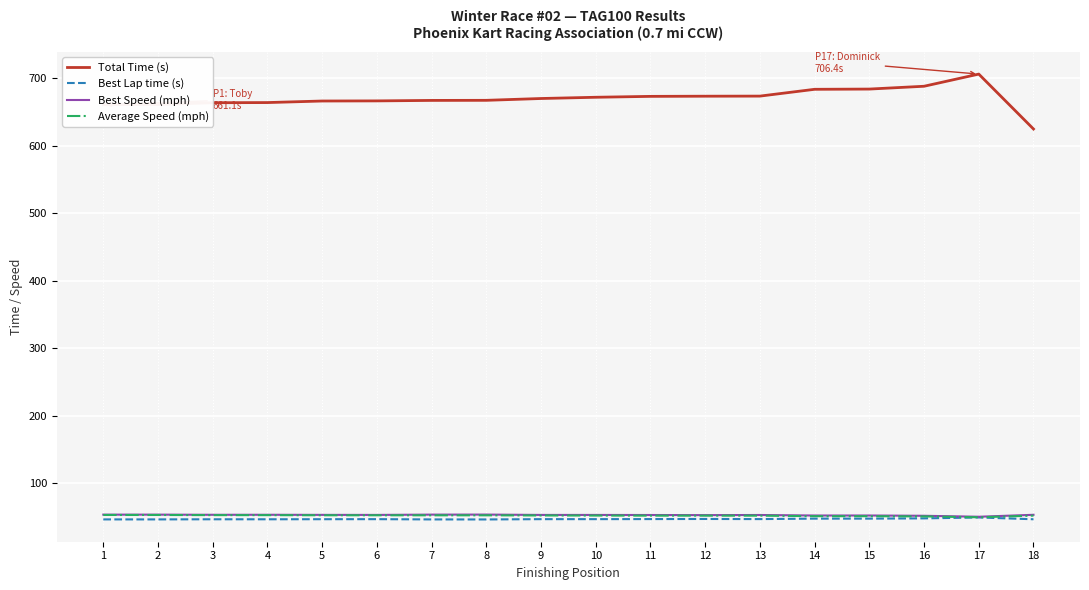

True or false: Best Lap time (s) has a value of 47.2 at 9.

True